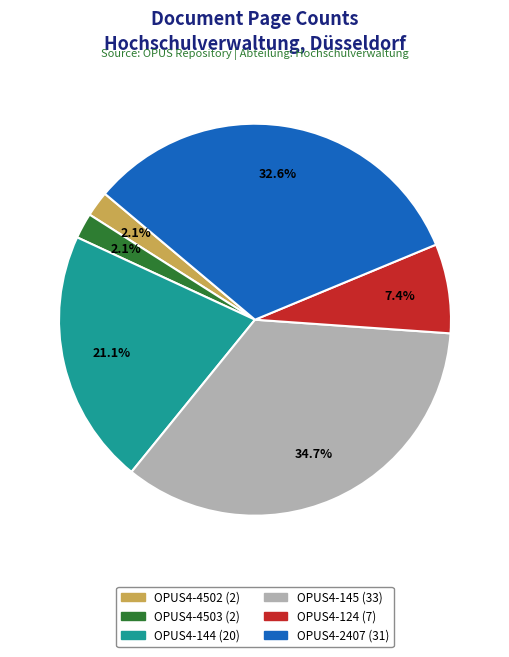

The OPUS4-145 (33) slice represents 35% of the pie. True or false?

True